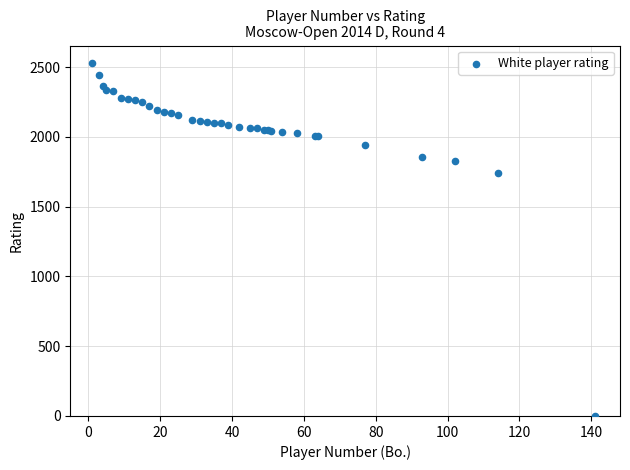

What Y value in the scatter plot is closest to 1264?

1738